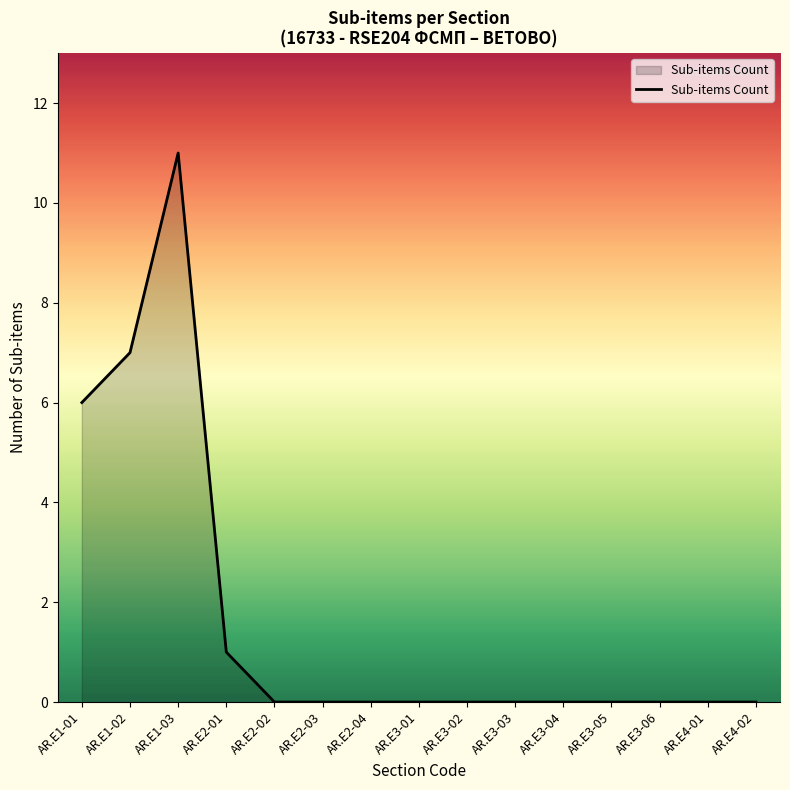

What position from the right is AR.E2-03?

10